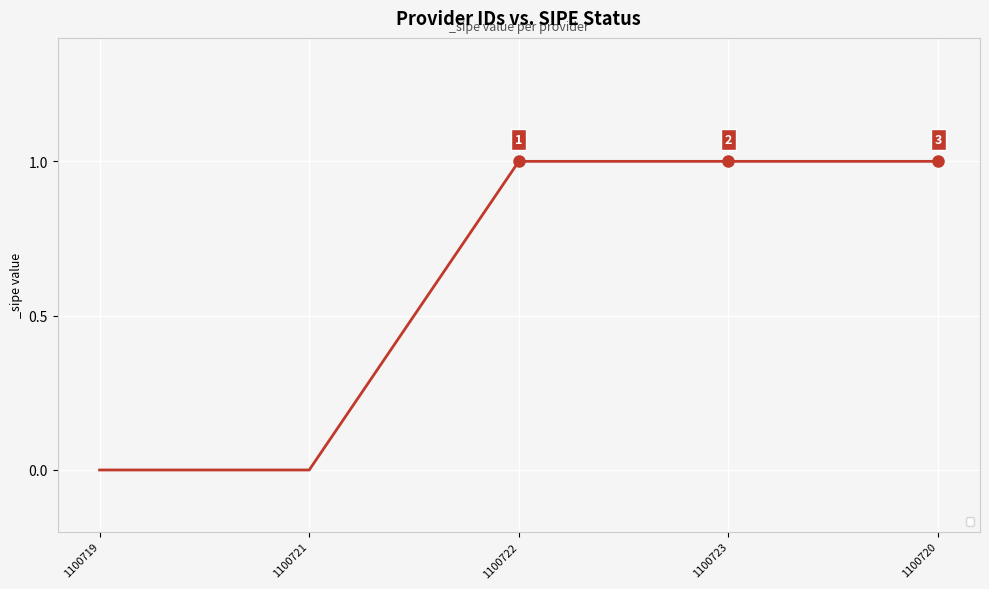

What position from the left is 1100721?

2